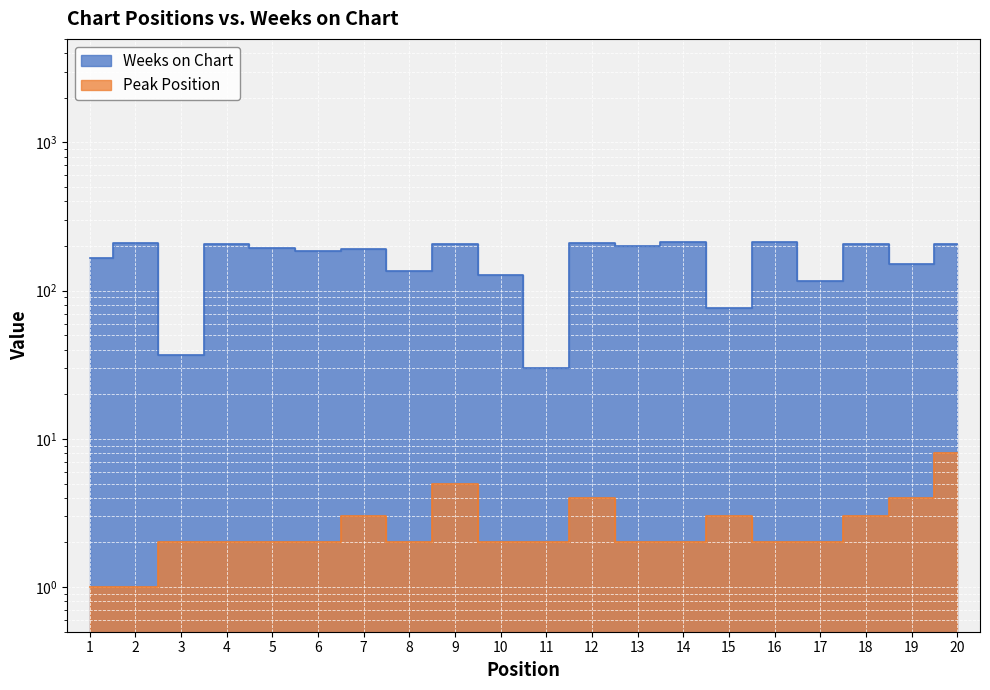

Reading right to left, transcribe all the data shown in this chart.

Weeks on Chart: 20=208	19=152	18=208	17=117	16=213	15=76	14=212	13=199	12=209	11=30	10=127	9=208	8=135	7=191	6=186	5=195	4=206	3=37	2=211	1=167
Peak Position: 20=8	19=4	18=3	17=2	16=2	15=3	14=2	13=2	12=4	11=2	10=2	9=5	8=2	7=3	6=2	5=2	4=2	3=2	2=1	1=1